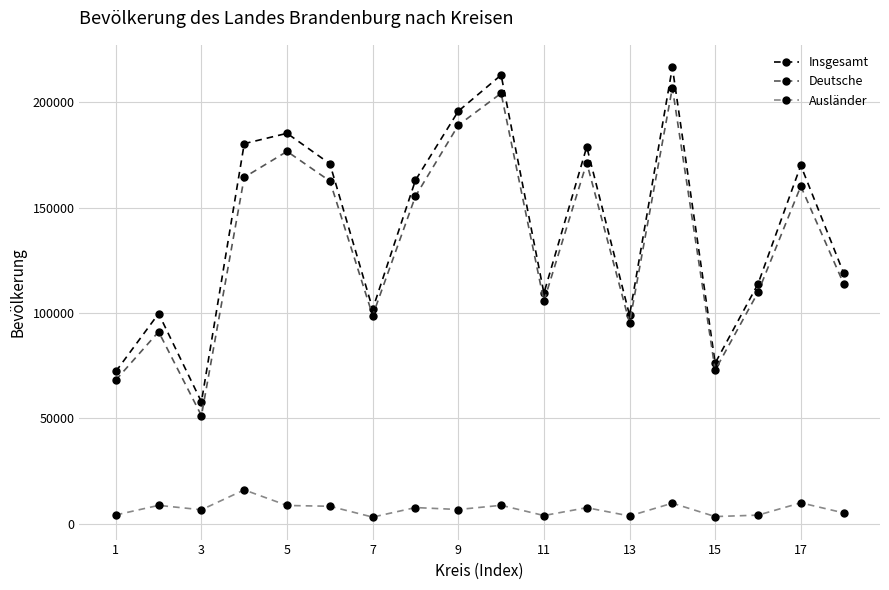

What is the value of the Deutsche point at the 13th from the left?

95250